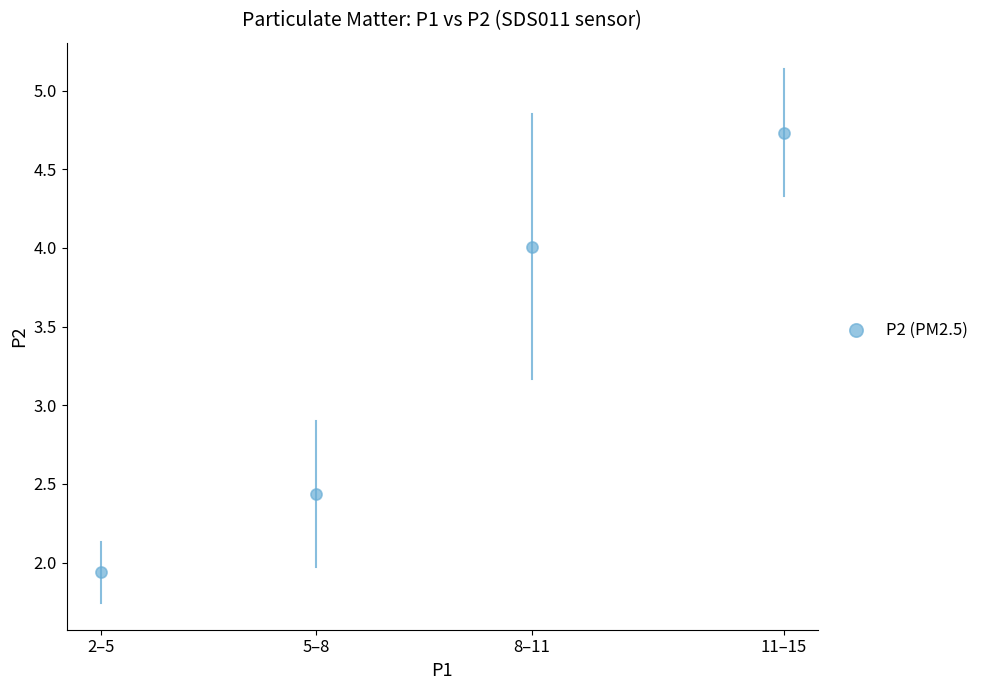

What is the range of Y values (max minus min)?

2.8